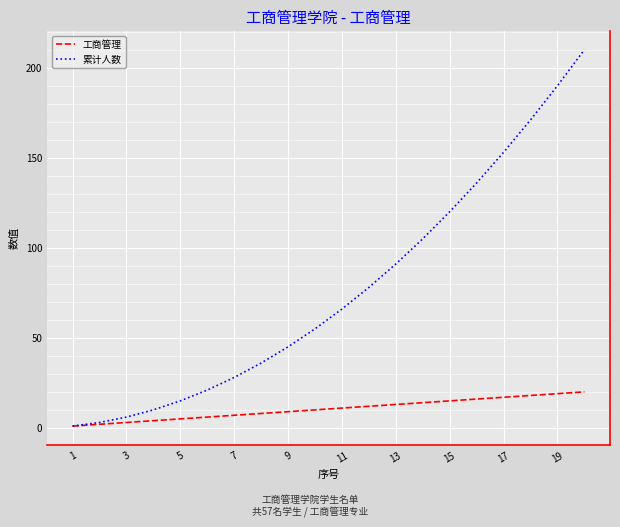

Which series has the widest spread of values?

累计人数